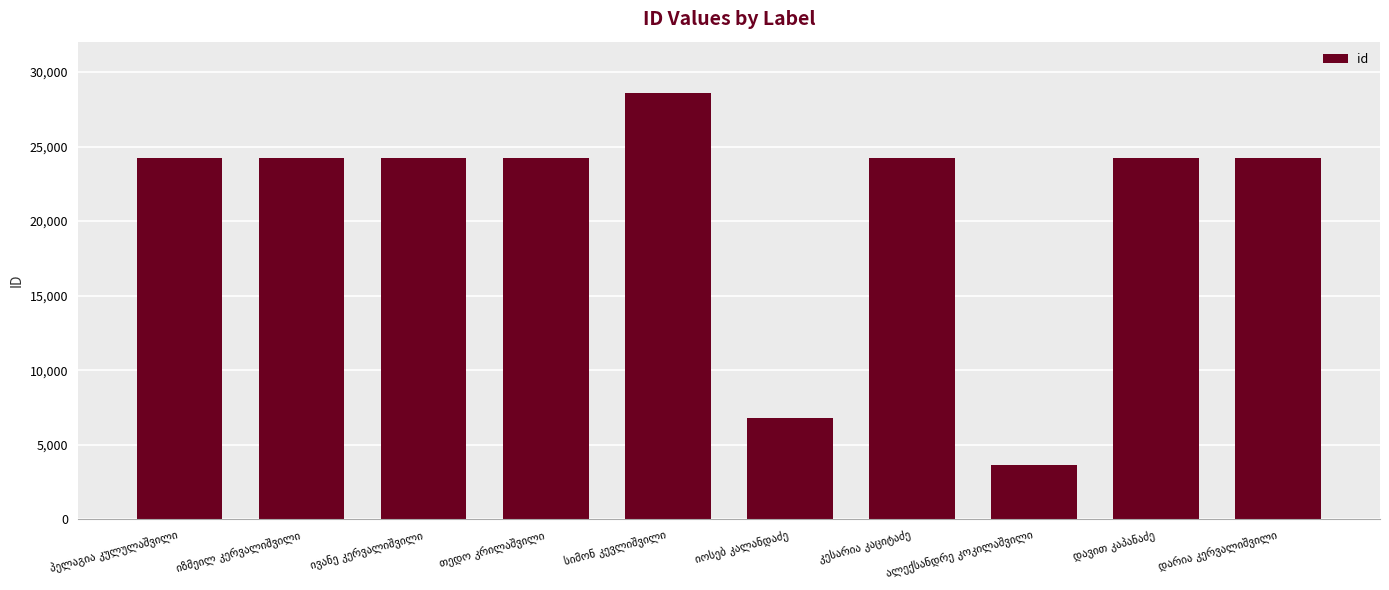

Are the bars horizontal?

No